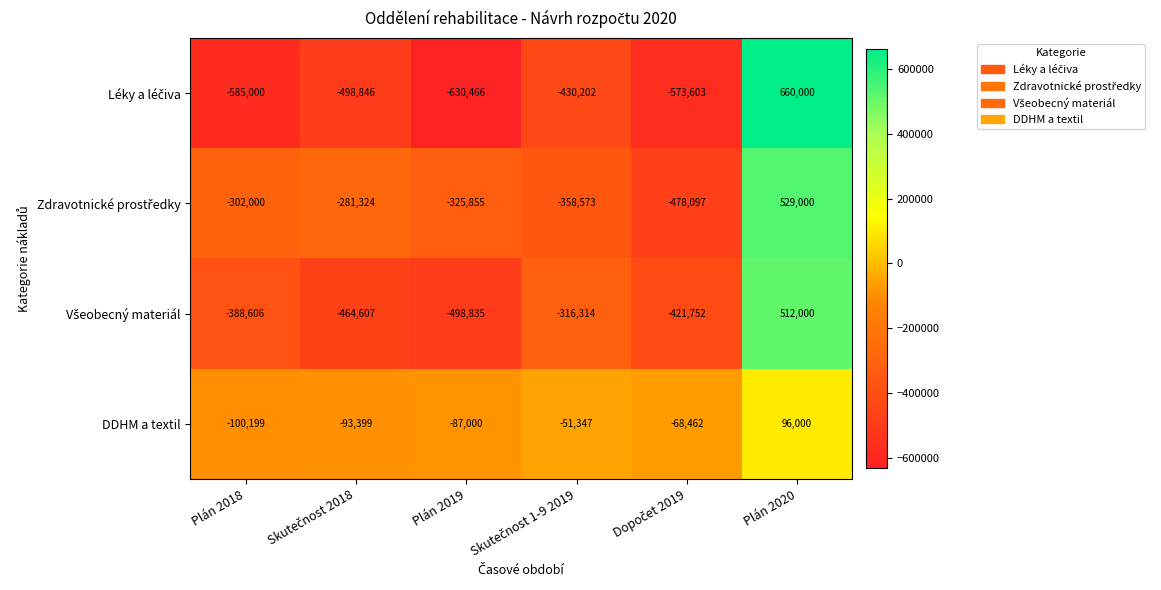

Count the number of data series in this chart.

4